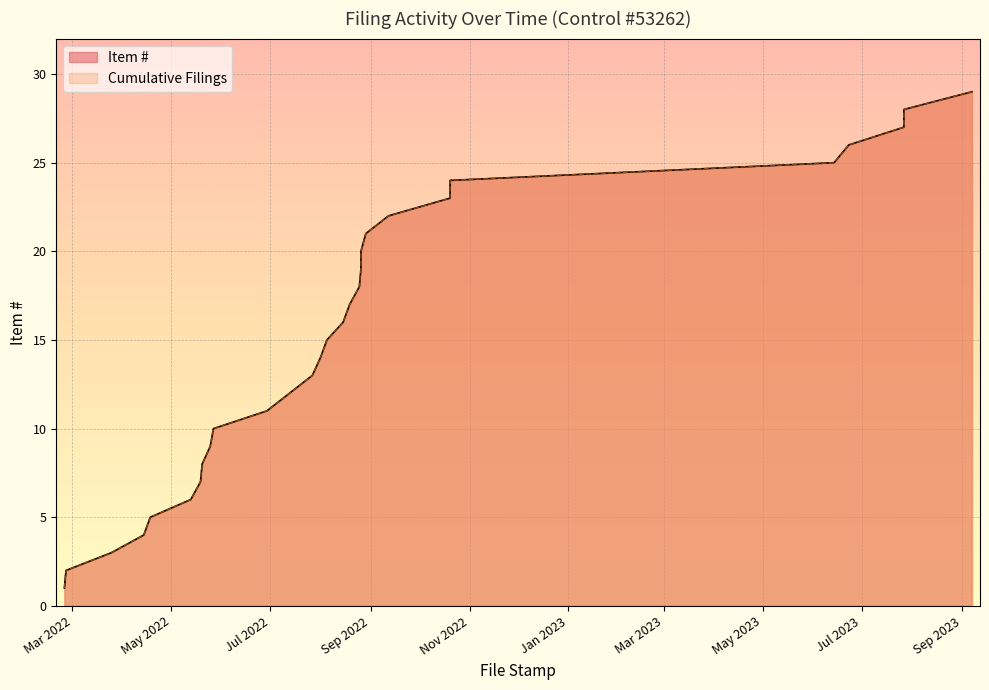

What is the maximum value shown in the chart?

29